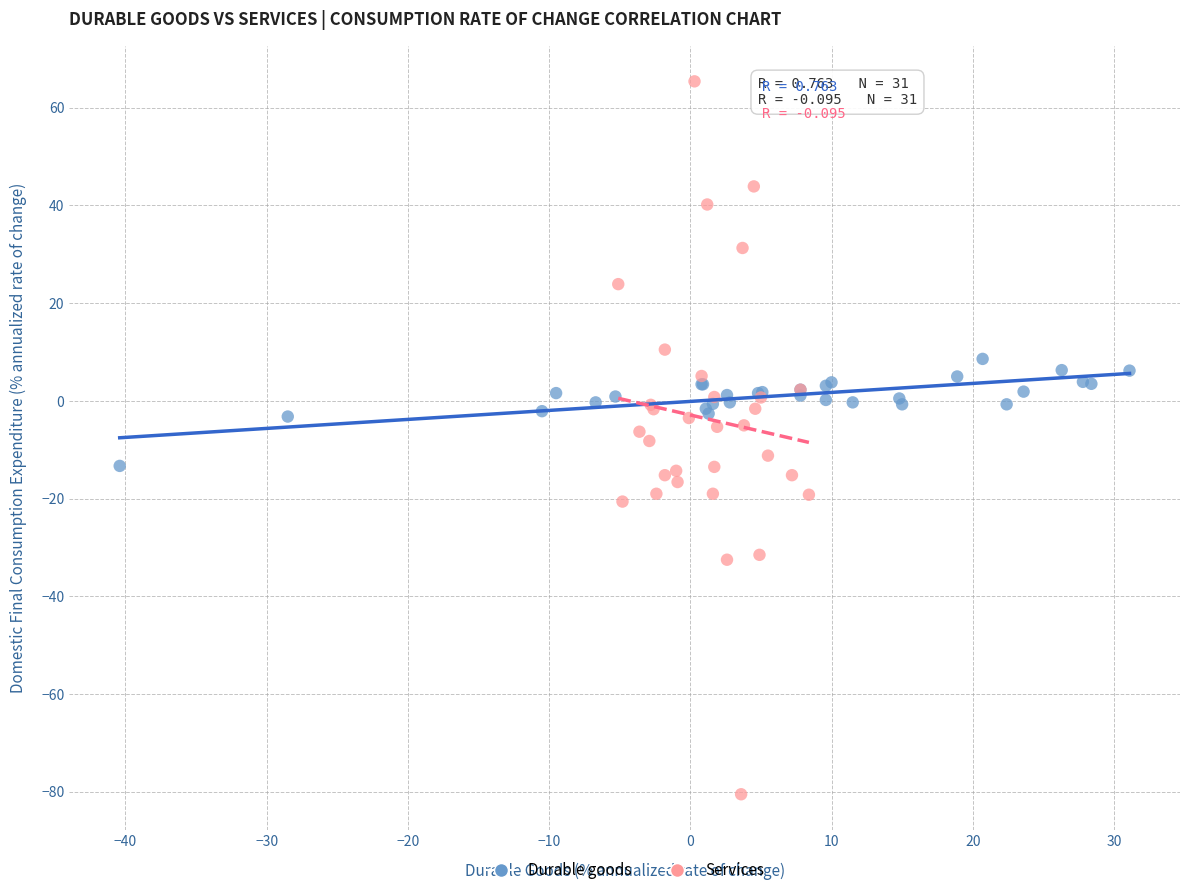

Which series contains the lowest Y value?

Services